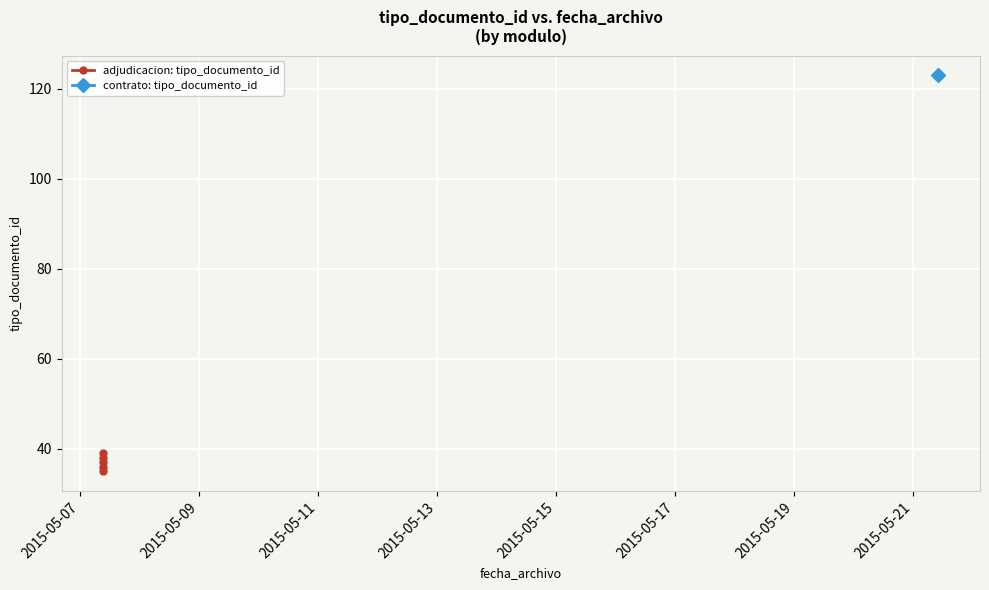

Between 2015-05-15 and 2015-05-09, which is larger?

2015-05-09